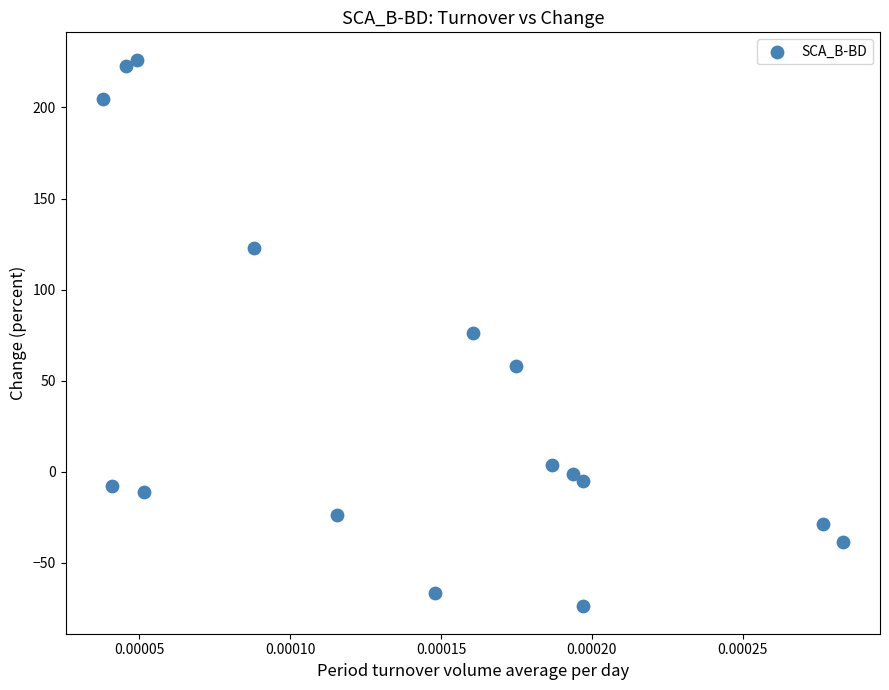

What is the range of Y values (max minus min)?

300.1